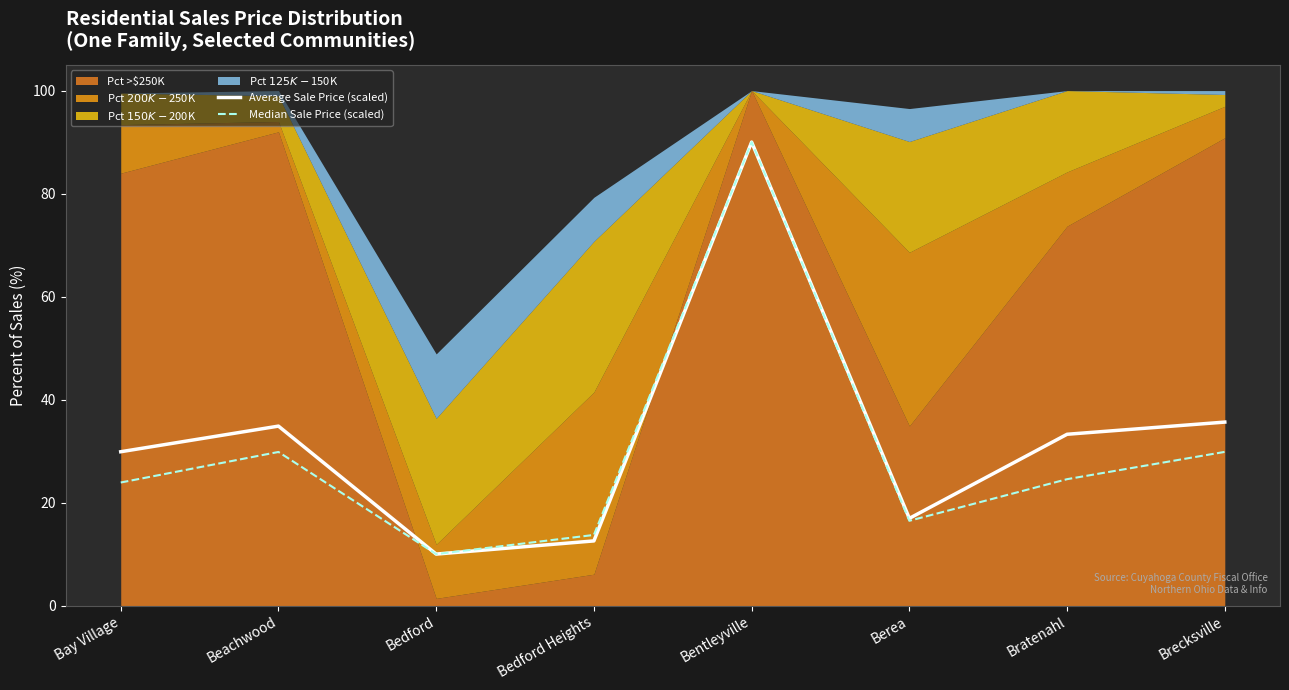

At how many categories does at least one series exceed 45?

1